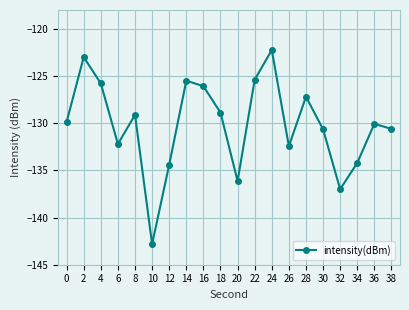

How many points are lower than both their immediate neighbors (excluding endpoints)?

5